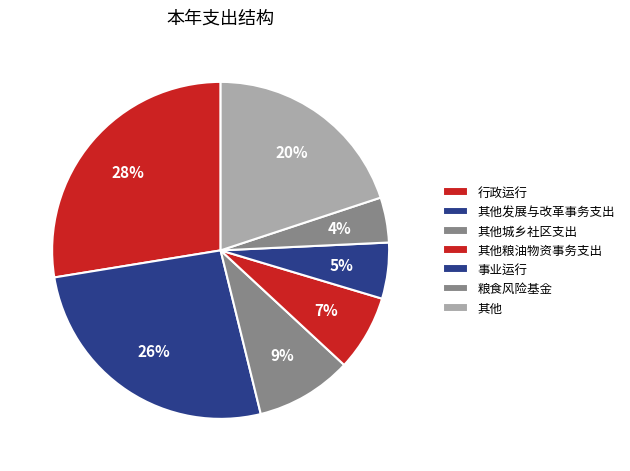

How many slices are in this pie chart?

7